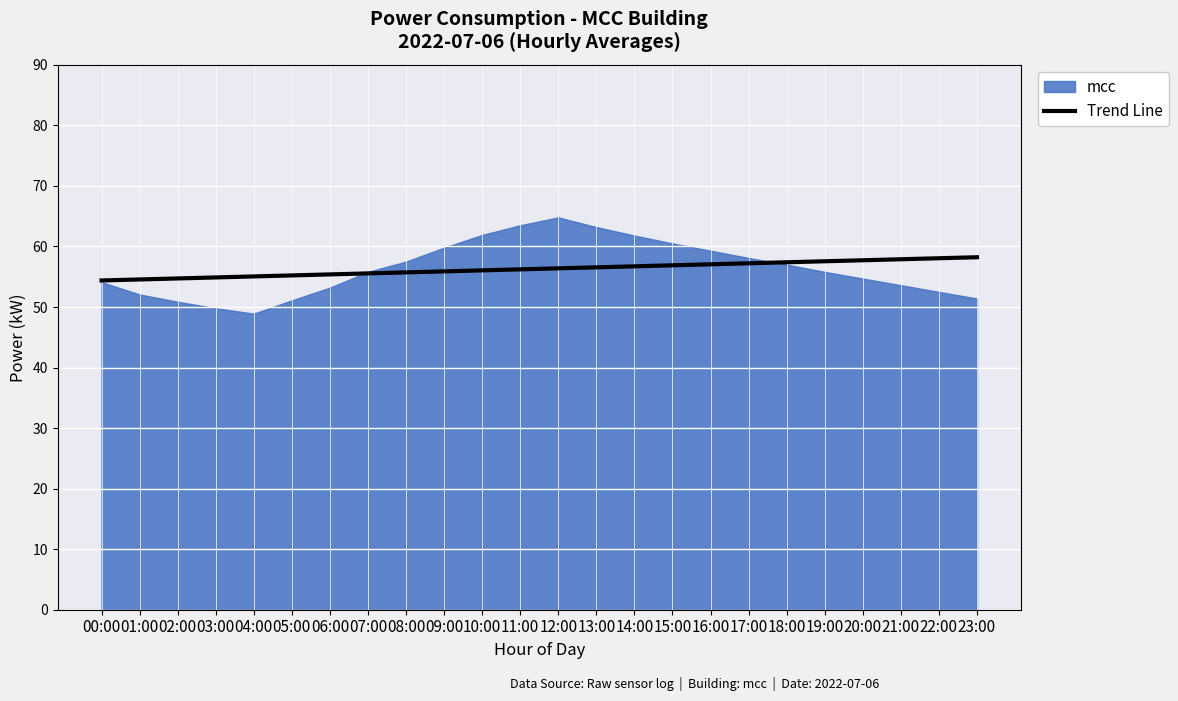

Rank the series by their maximum value, from highest to lowest.

mcc, Trend Line